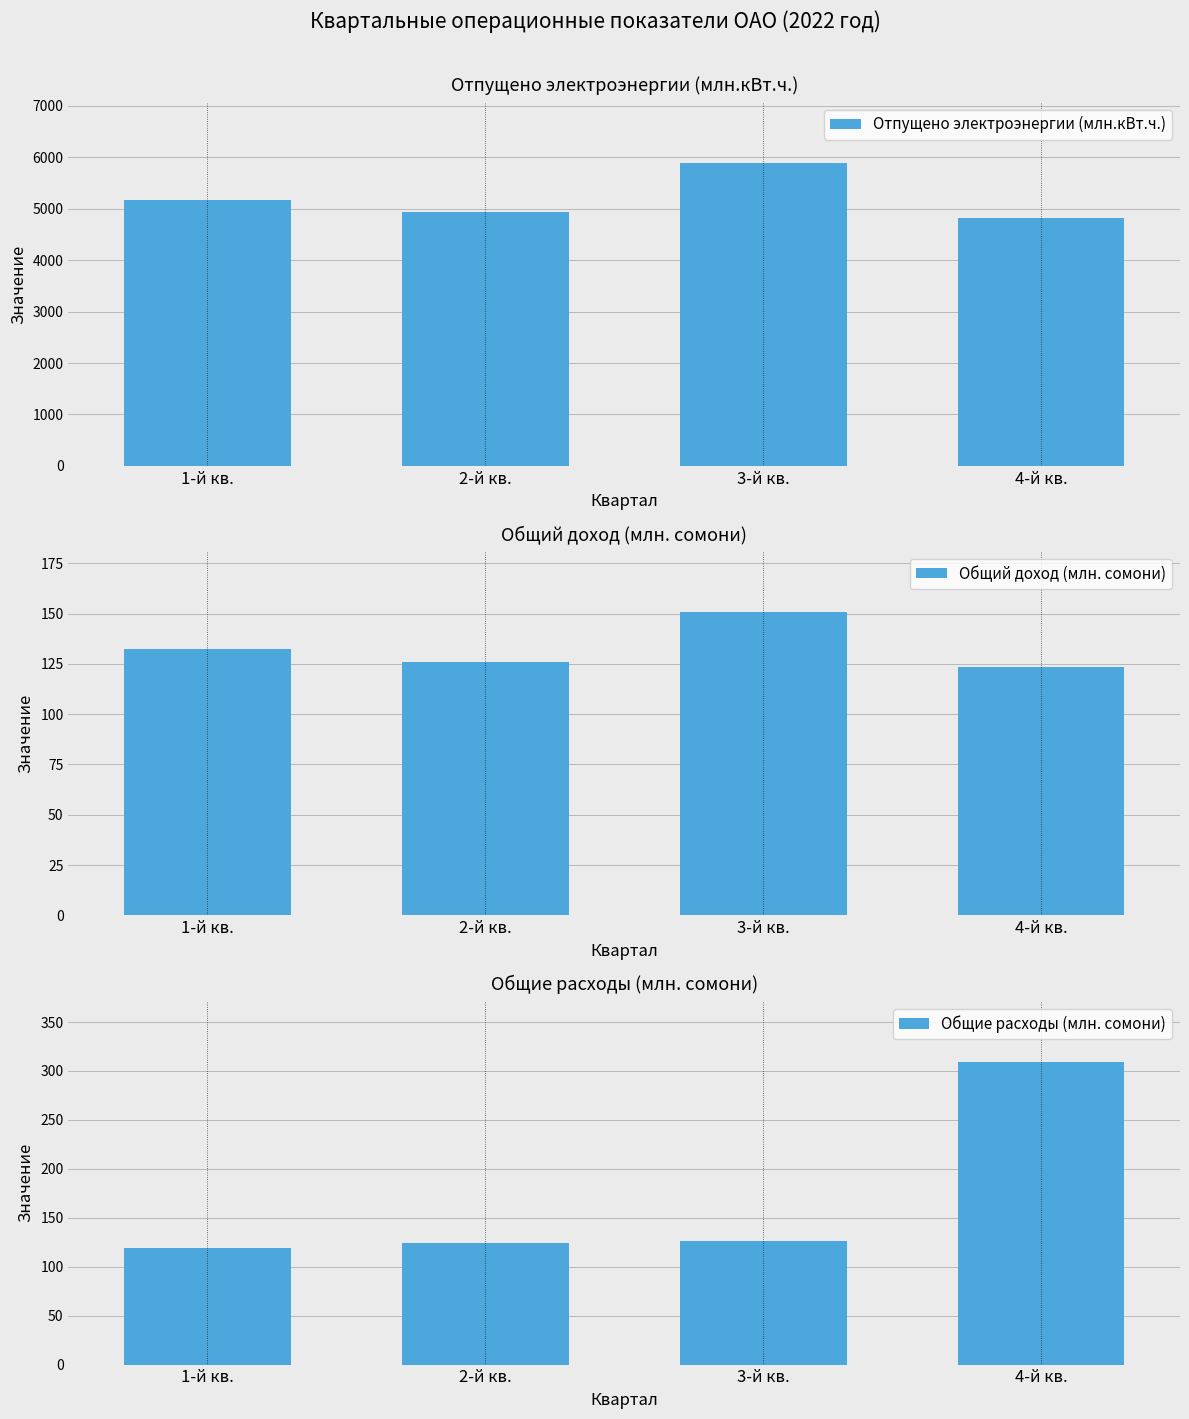

What is the difference between the Общие расходы (млн. сомони) values at 2-й кв. and 1-й кв.?

5.3